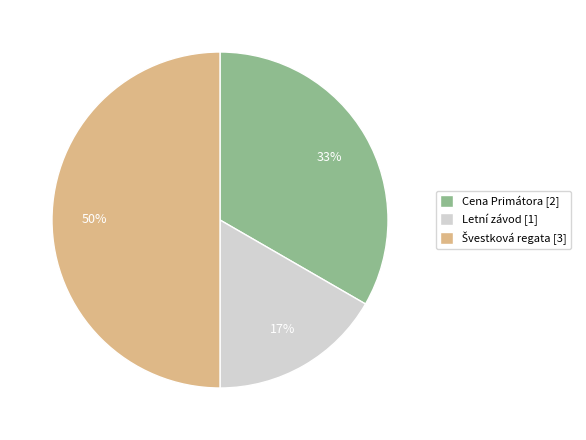

Does Letní závod [1] account for over 50% of the chart?

No